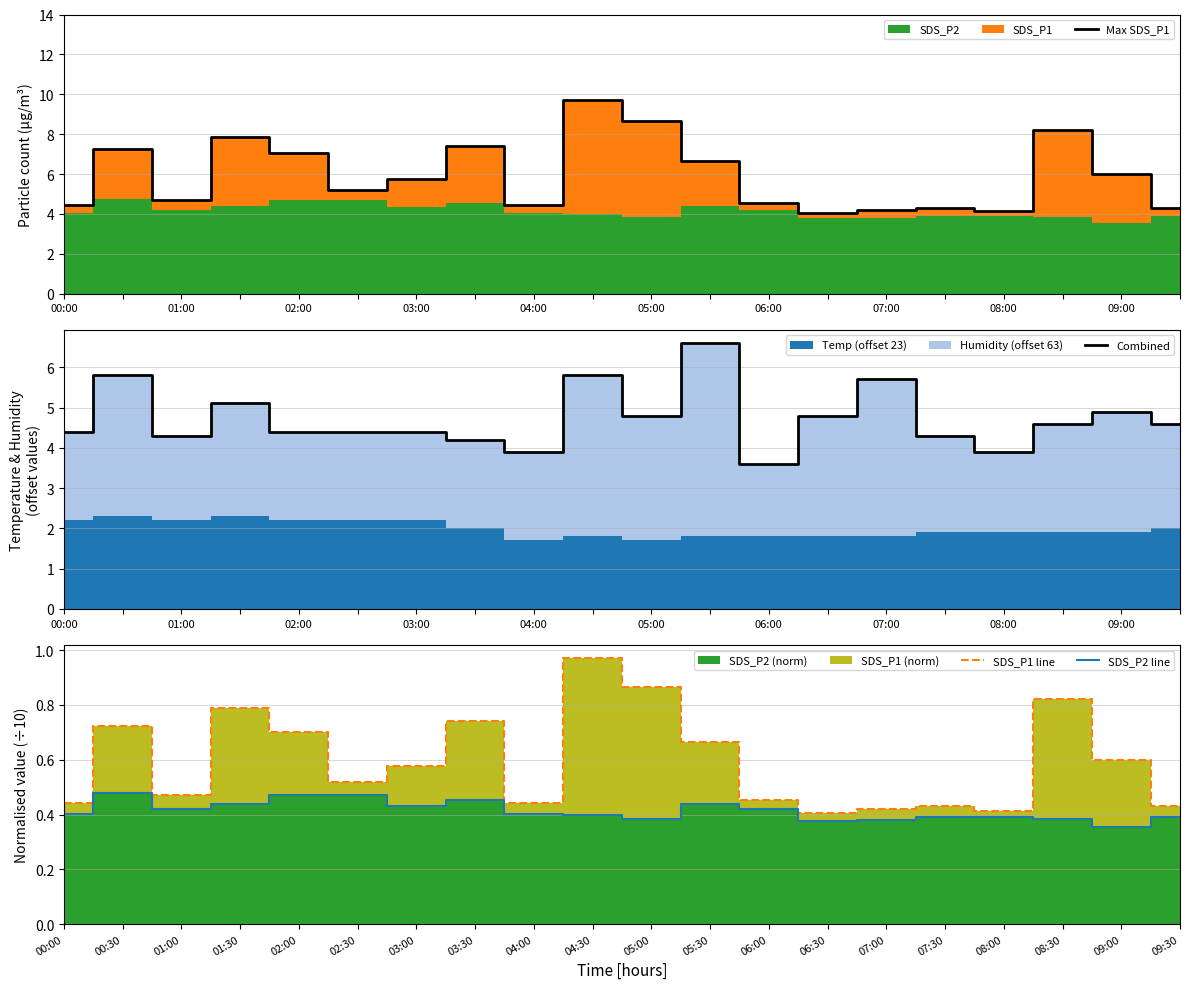

True or false: SDS_P1 line and SDS_P2 line intersect in this chart.

False